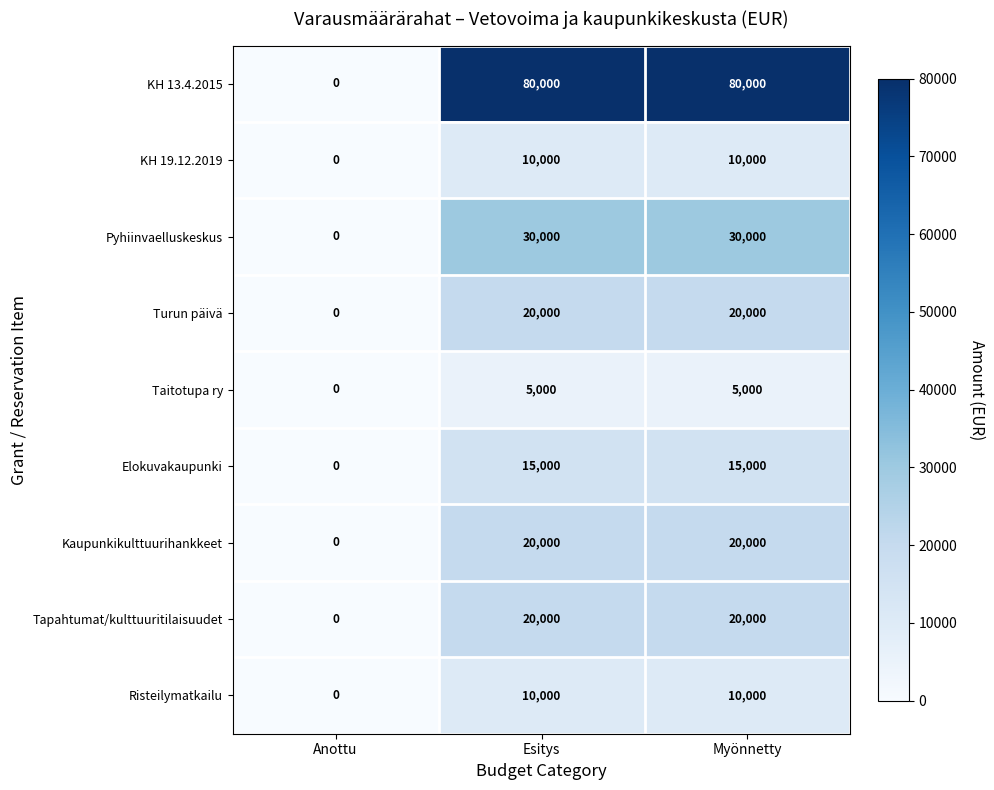

What is the spread (max minus min) of values at Myönnetty?

75000